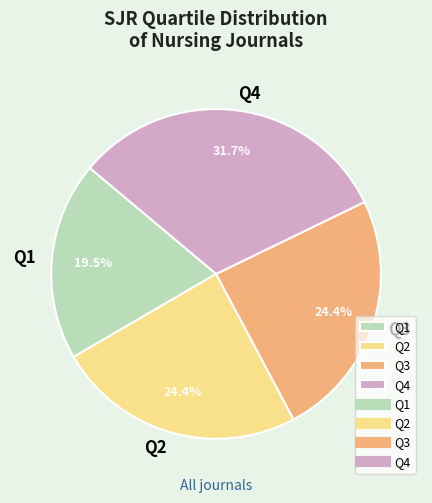

To the nearest percent, what is the difference between the Q4 and Q2 slice percentages?

7%